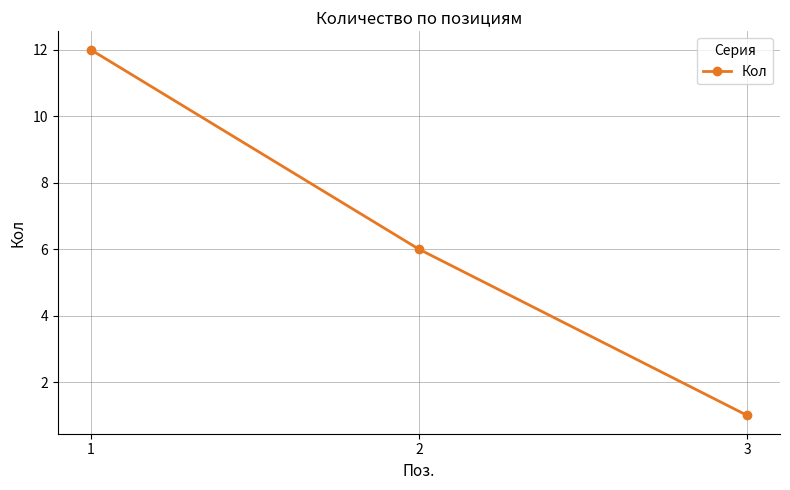

At which label is the value closest to 6?

2